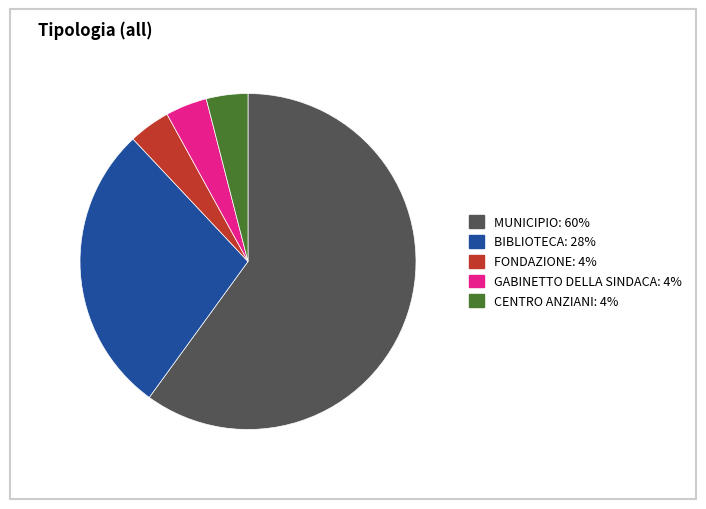

Do BIBLIOTECA: 28% and GABINETTO DELLA SINDACA: 4% together represent more than half of the pie?

No